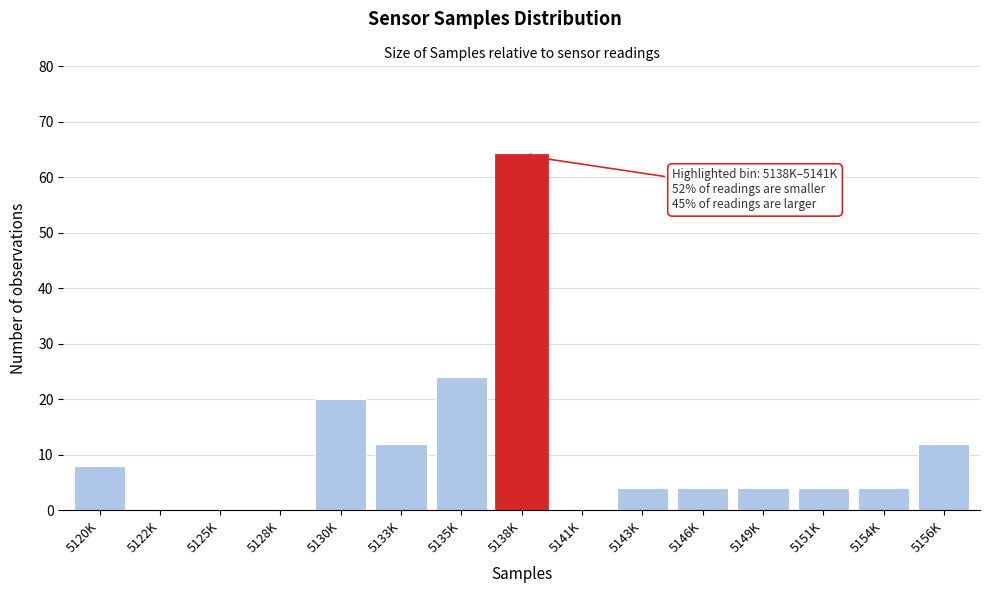

Reading right to left, what are all the values shown in this chart?

5156K=12	5154K=4	5151K=4	5149K=4	5146K=4	5143K=4	5141K=0	5138K=64	5135K=24	5133K=12	5130K=20	5128K=0	5125K=0	5122K=0	5120K=8